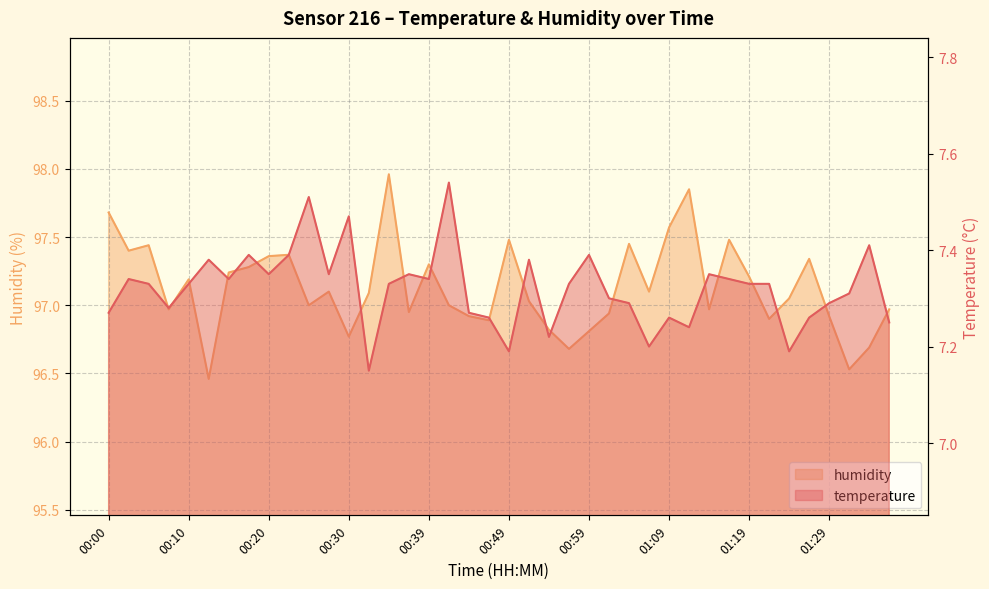

What is the sum of all temperature values?

292.8